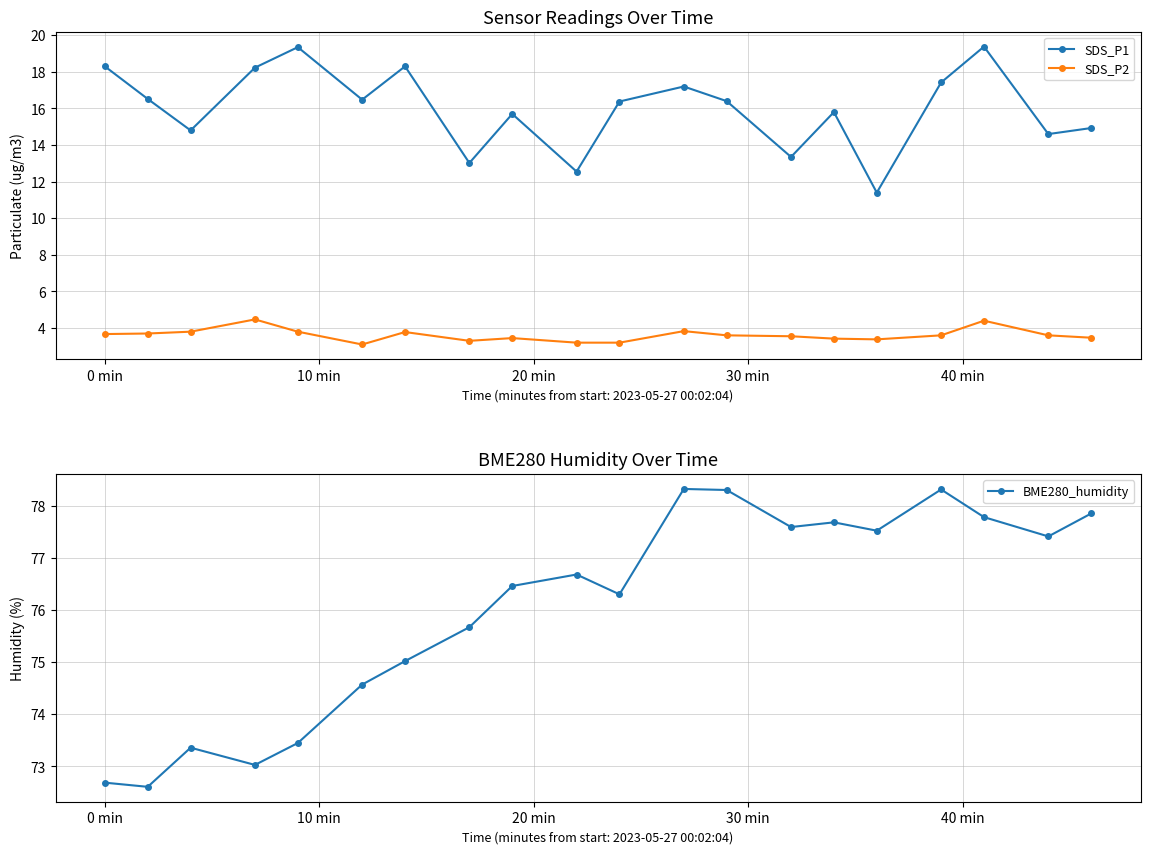

True or false: SDS_P1 and BME280_humidity intersect in this chart.

False